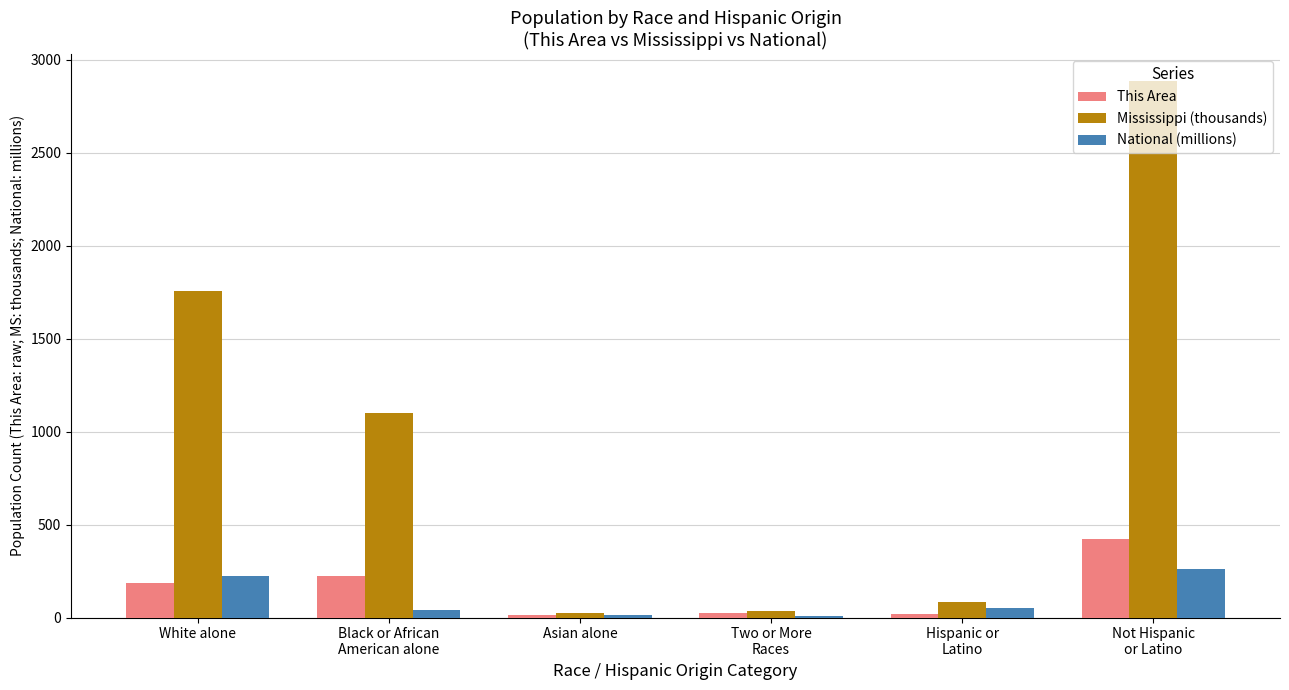

True or false: Mississippi (thousands) has a value of 1754.7 at White alone.

True